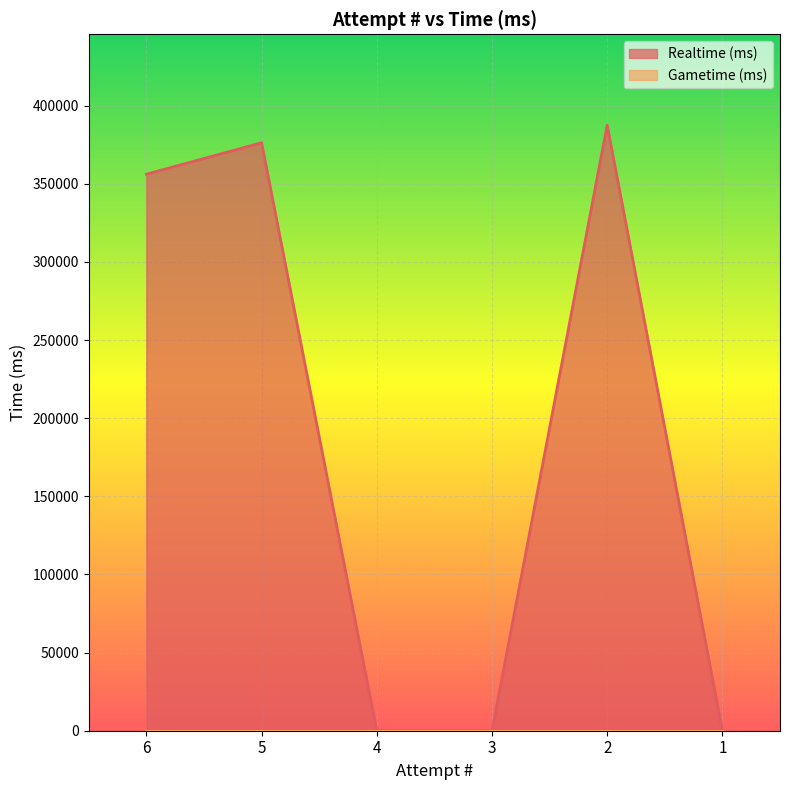

Reading right to left, list all the values displayed in this chart.

1=0	2=387551	3=0	4=0	5=376281	6=356147